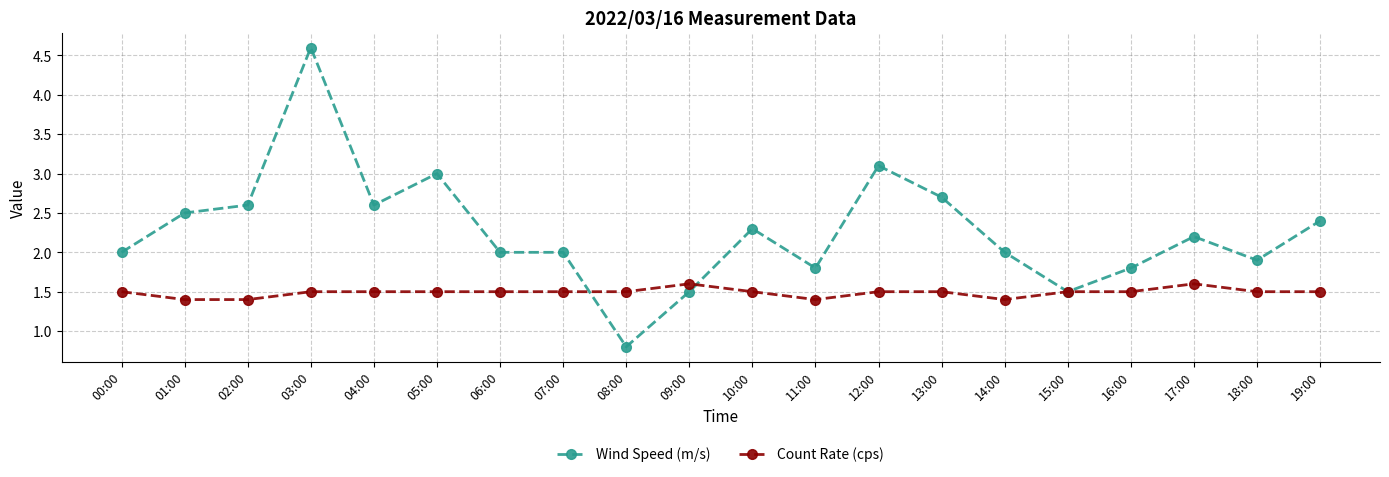

What are all the series names shown in the legend?

Wind Speed (m/s), Count Rate (cps)